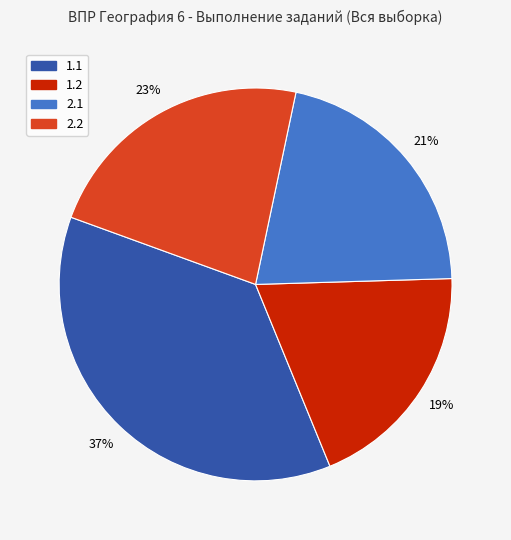

To the nearest percent, what percentage of the pie is 1.1?

37%